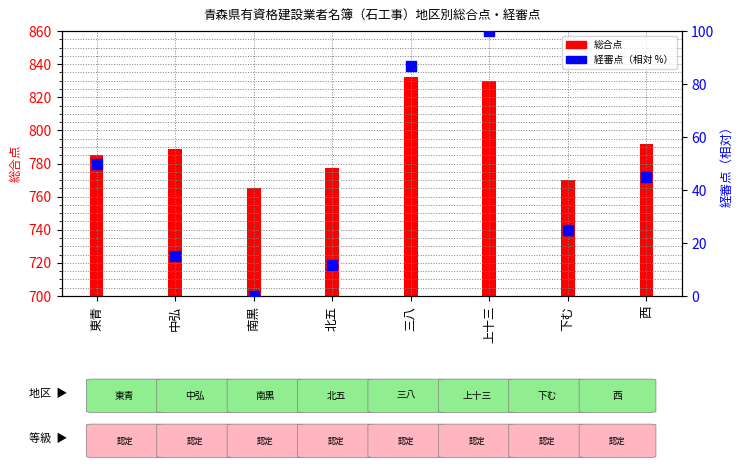

At how many categories does at least one series exceed 201?

8